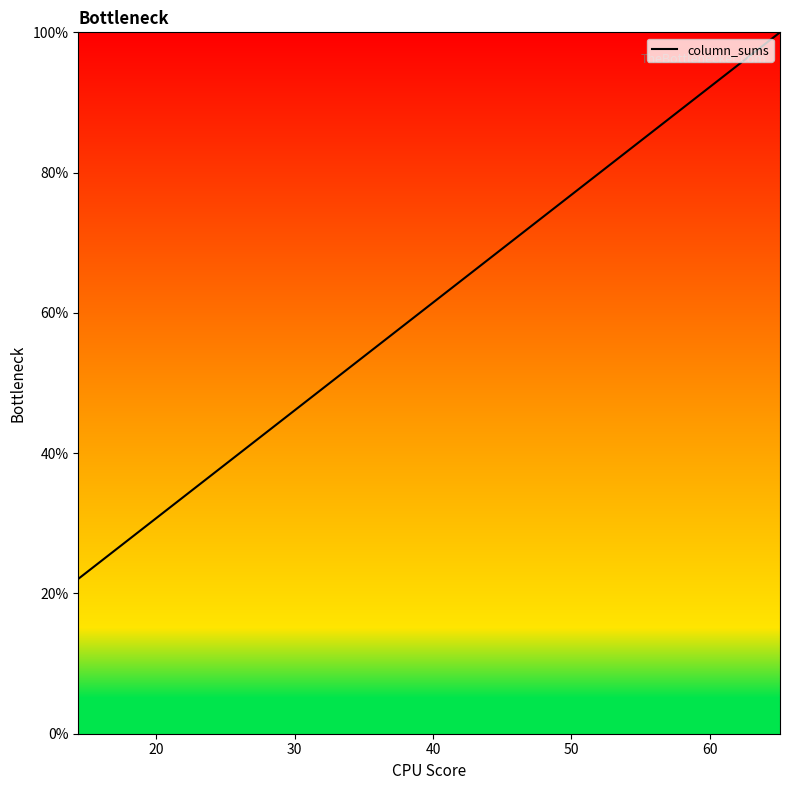

What is the smallest value displayed?

22.1